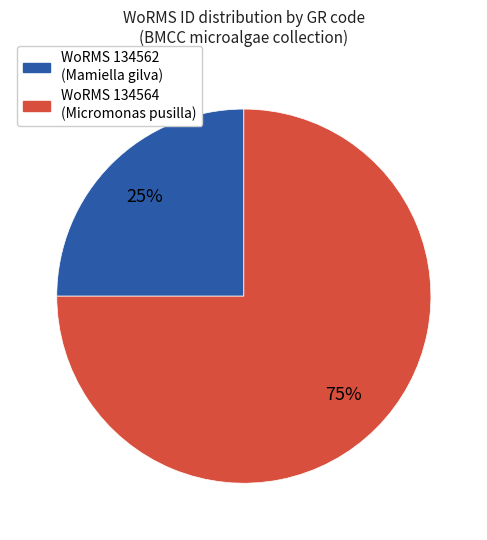

To the nearest percent, what is the average slice percentage?

50%